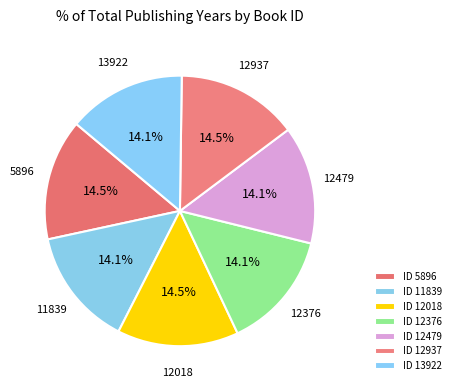

To the nearest percent, what percentage of the pie is 12376?

14%